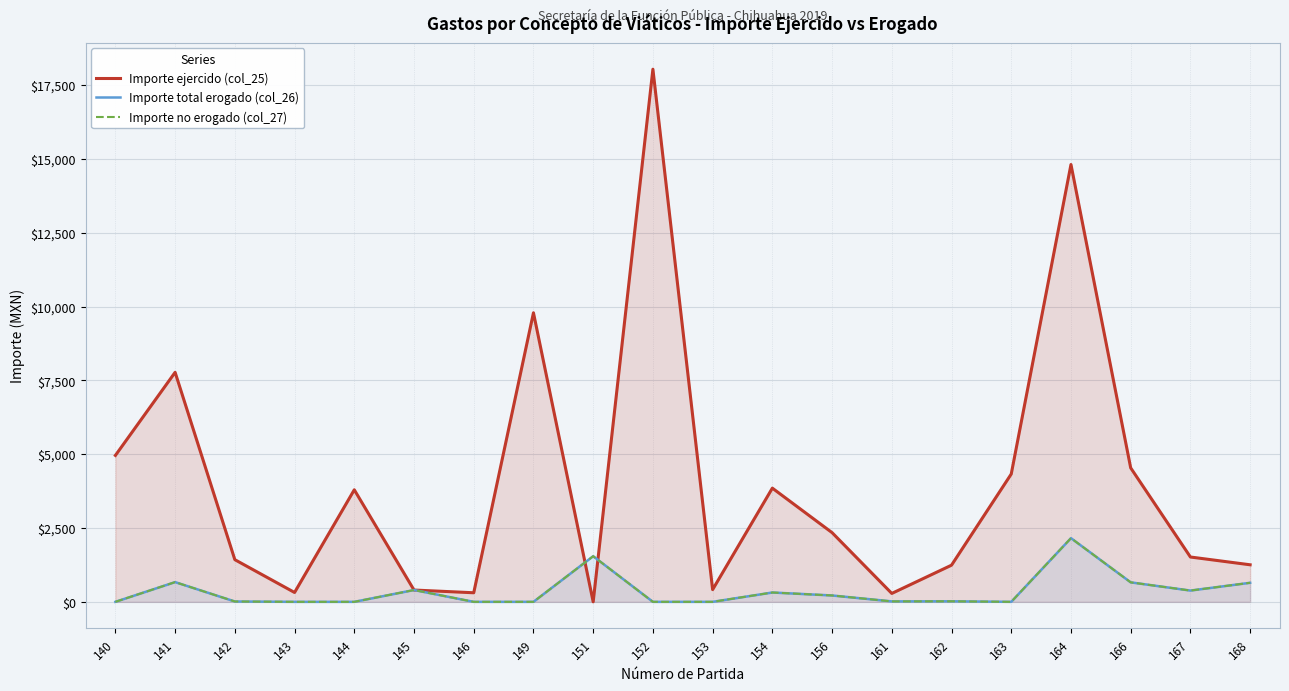

What is the sum of all Importe total erogado (col_26) values?

7034.0